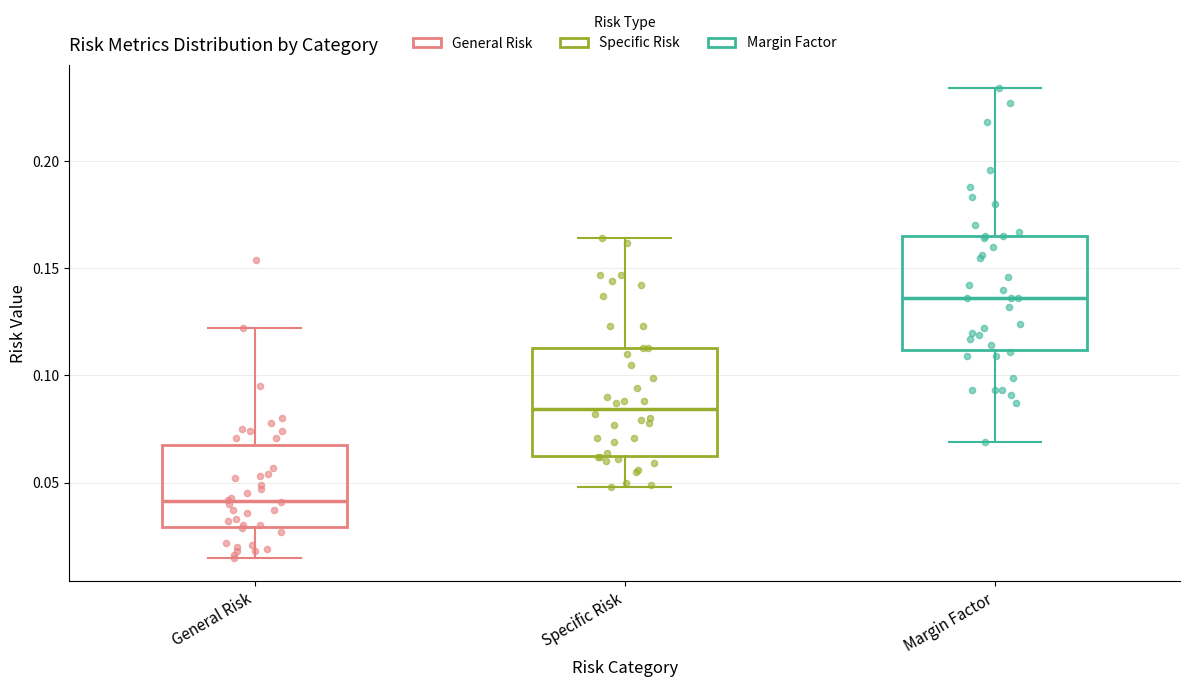

Where does the lower whisker of the box for General Risk end on the y-axis? The values are not printed on the chart, so give them approximately, as read against the axis.

0.015